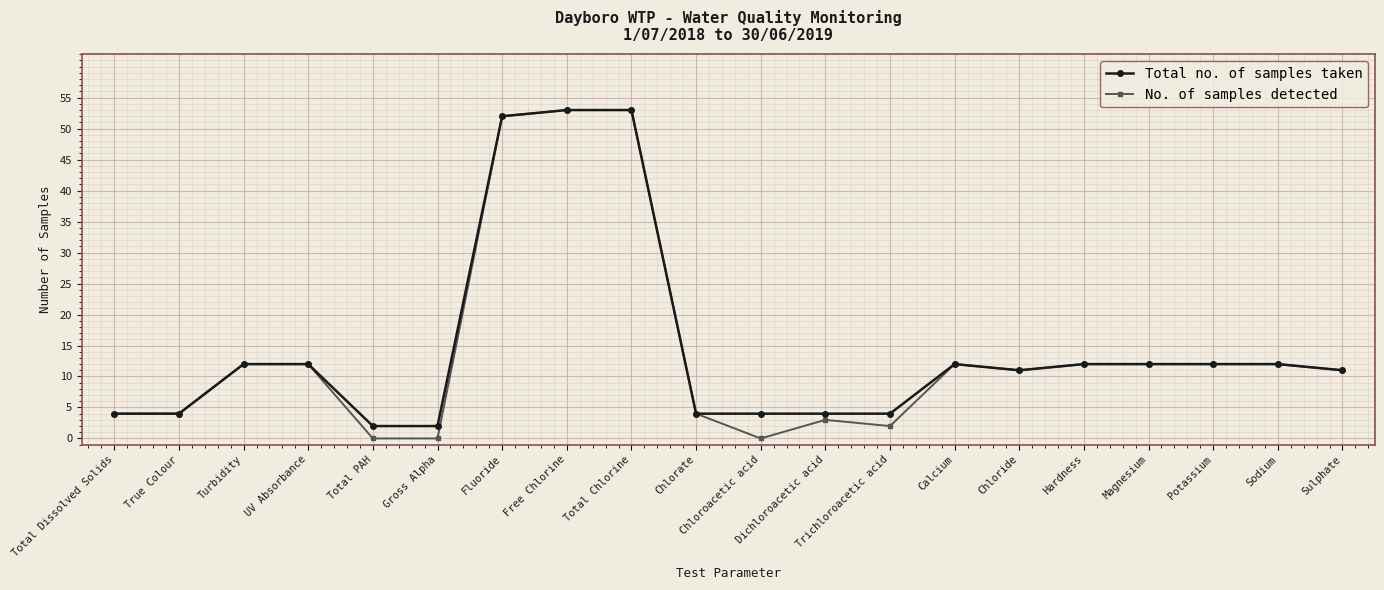

What is the average value of the Total no. of samples taken series?

15